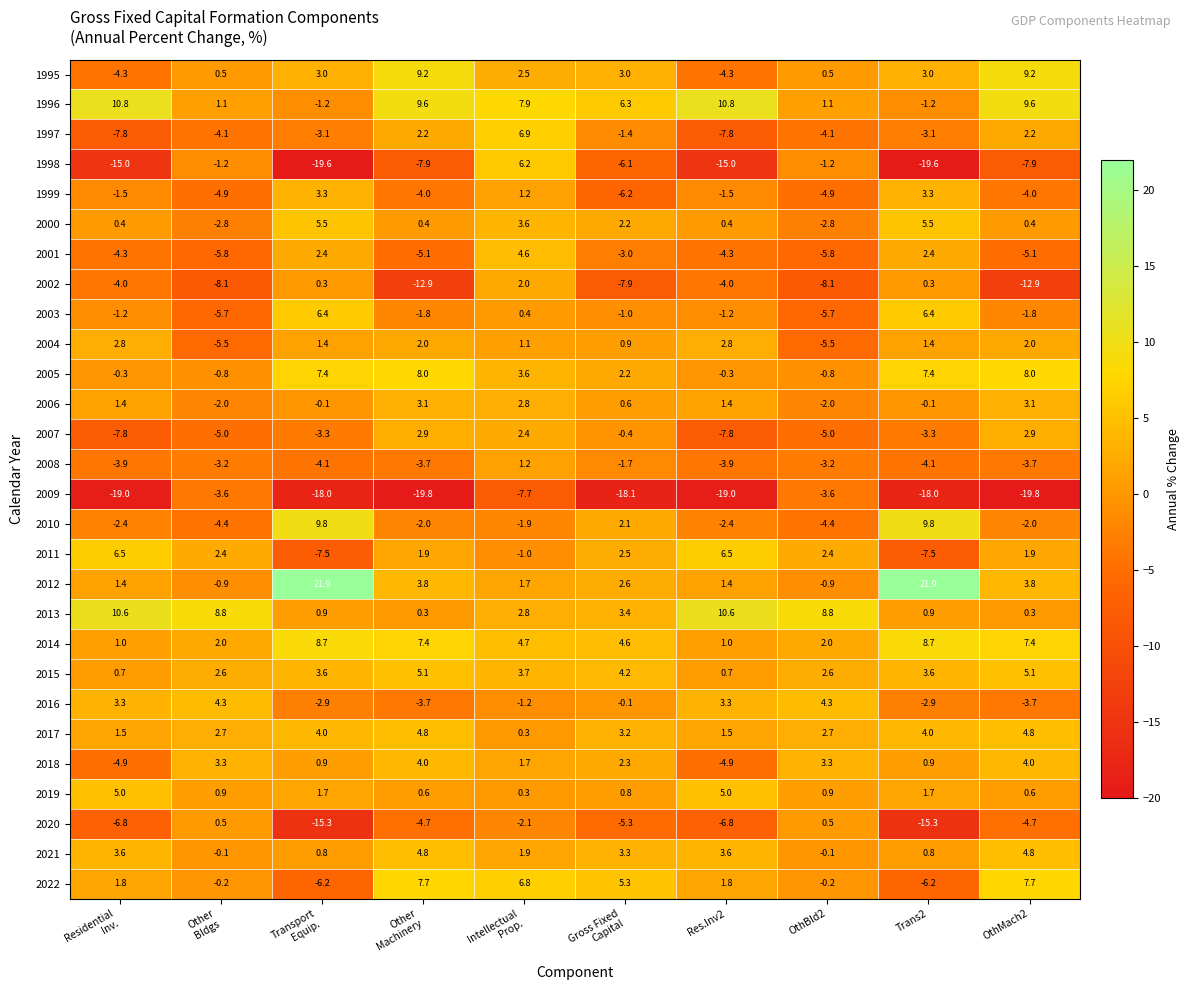

What is the highest value of the 2017 series?

4.8